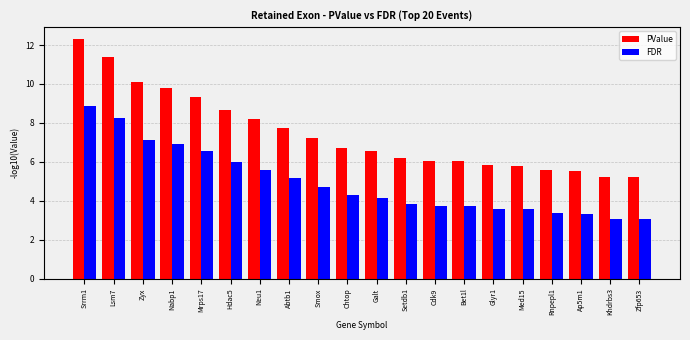

Is it true that FDR equals 1.0 at Galt?

False